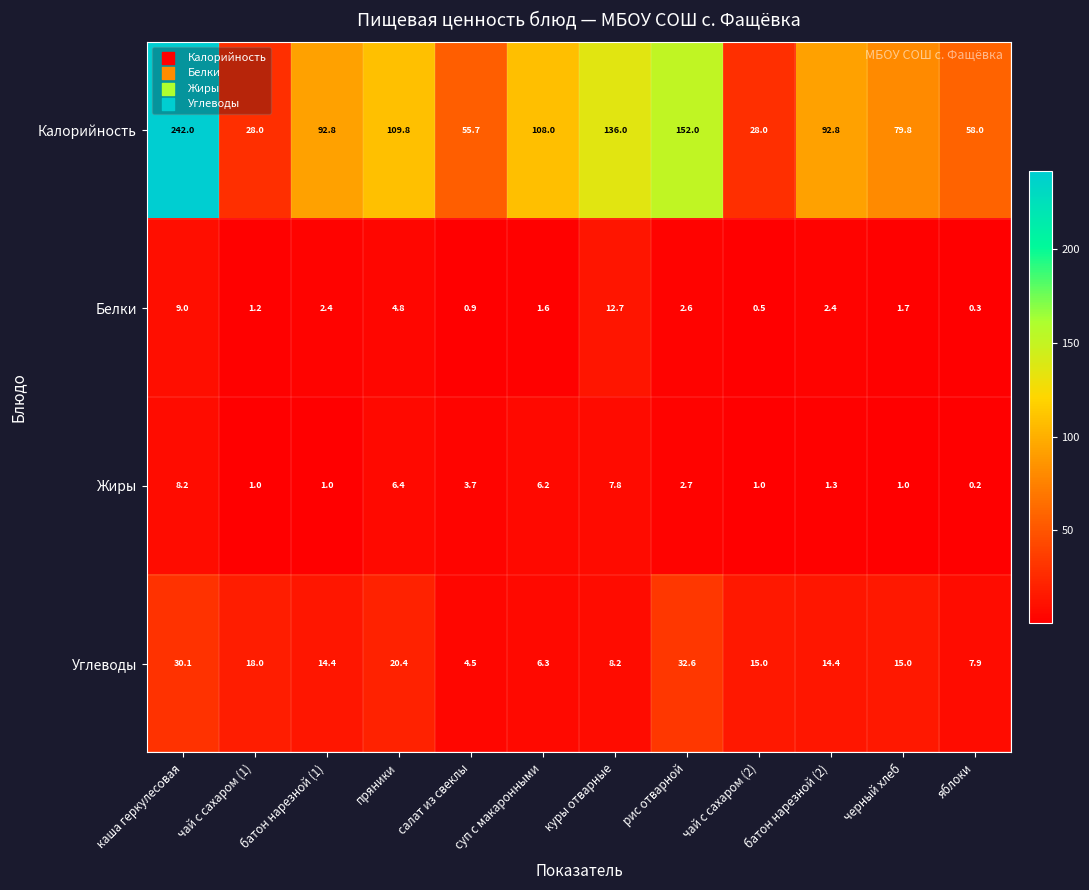

Which series changed the most between салат из свеклы and черный хлеб?

Калорийность